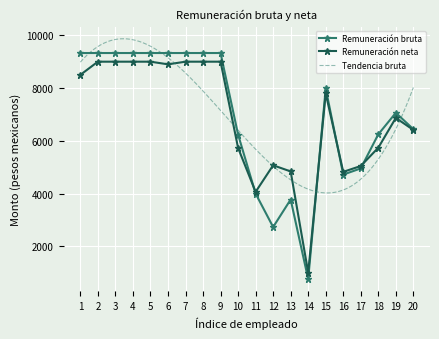

What is the average value of the Remuneración bruta series?

6946.3